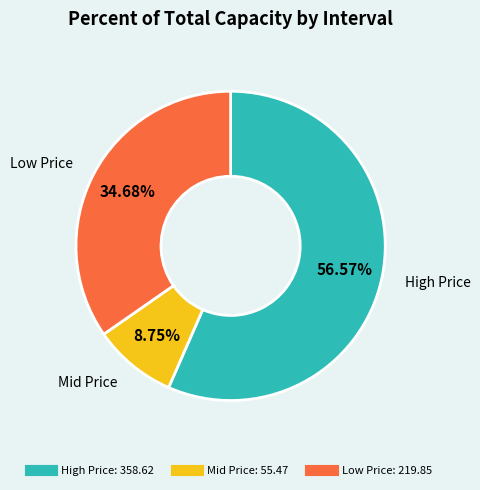

Does any single category account for the majority?

Yes